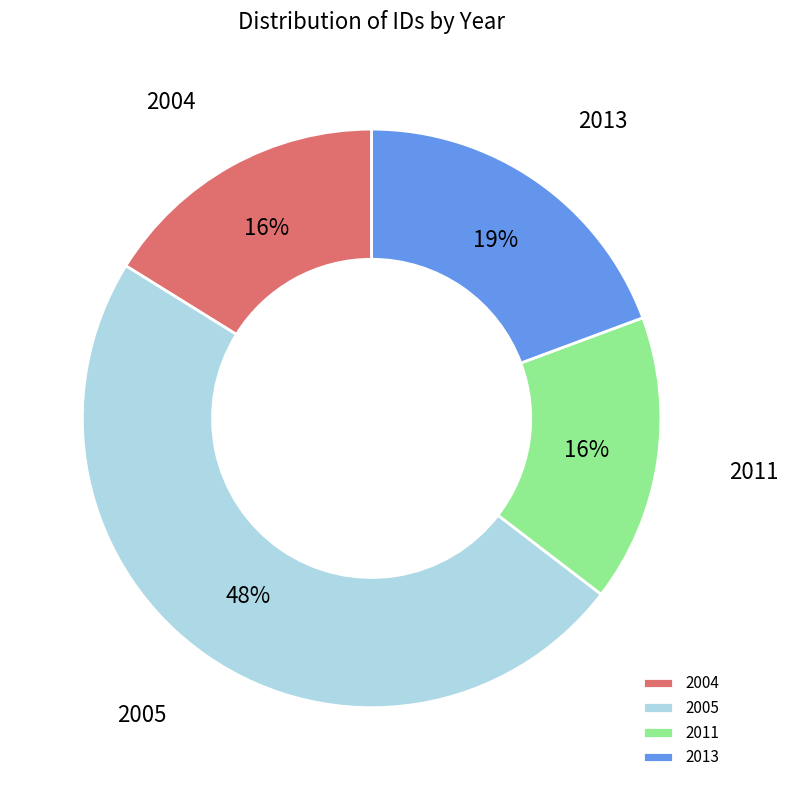

Approximately how many times larger is the value at 2011 compared to 2013?

0.8